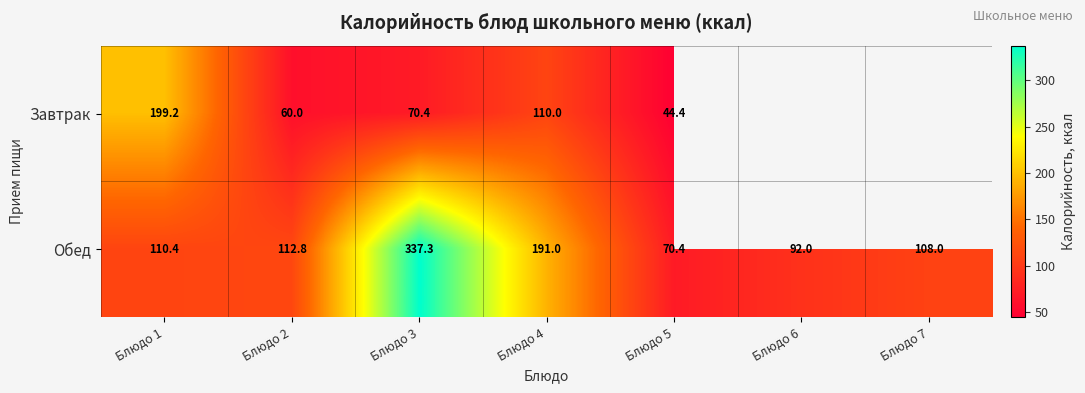

How many values in the Обед series exceed 110?

4